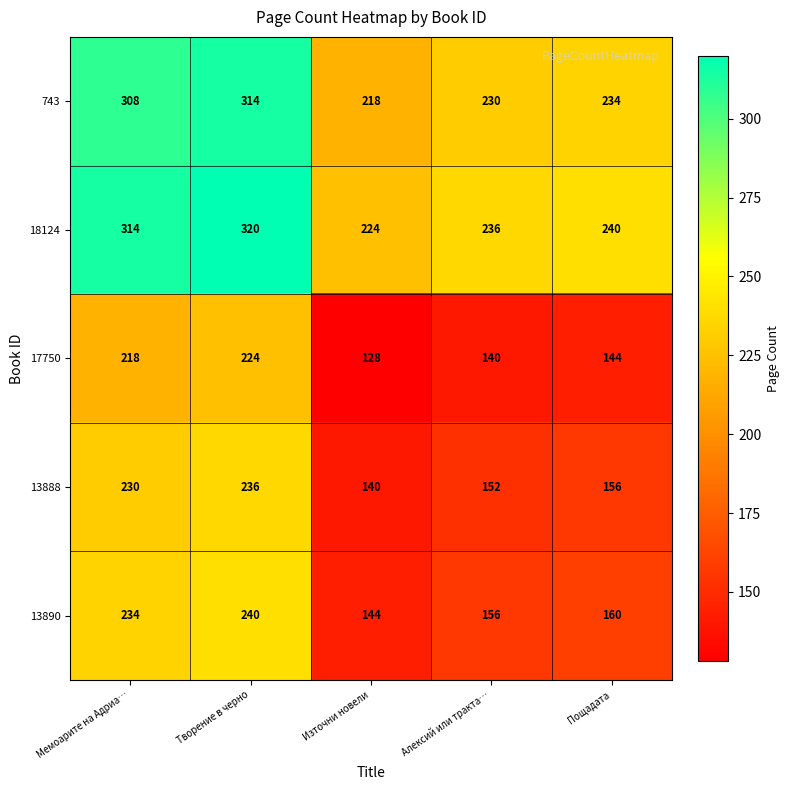

Which category has the lowest value across all series?

Източни новели